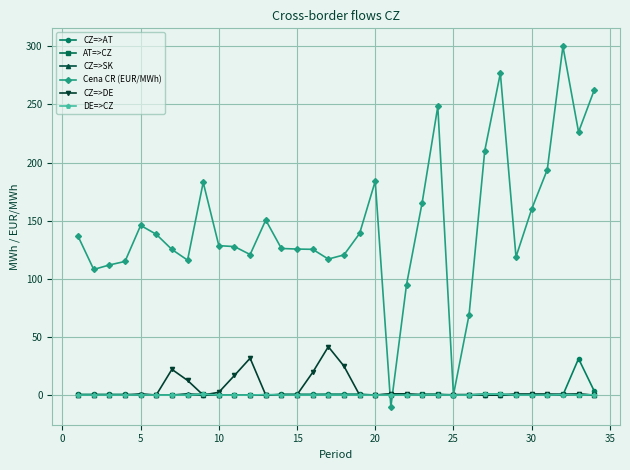

Which series has the largest total across all categories?

Cena CR (EUR/MWh)